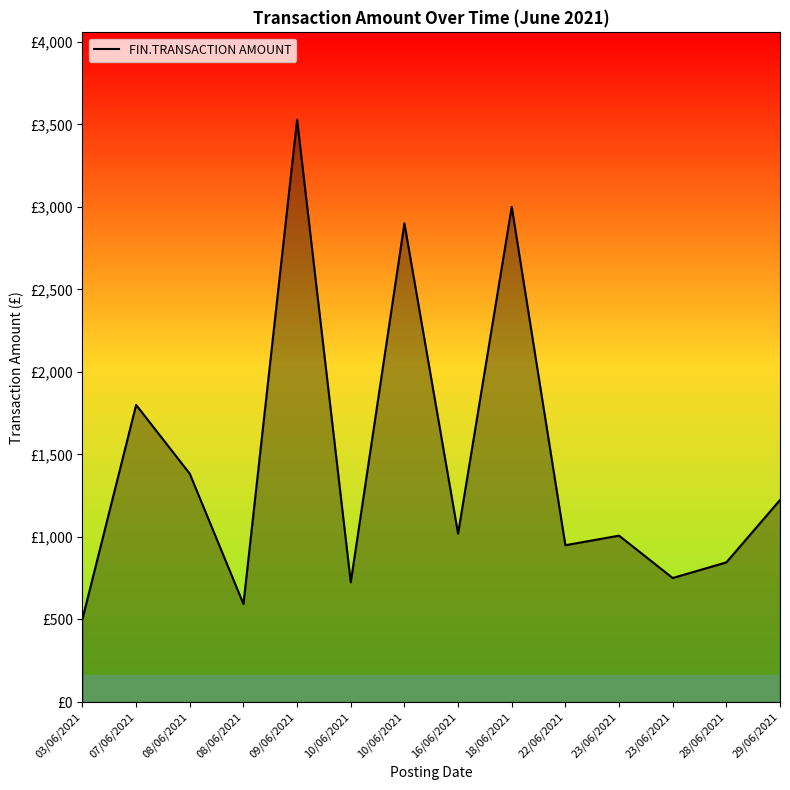

Is this an area chart (filled region under the line)?

Yes